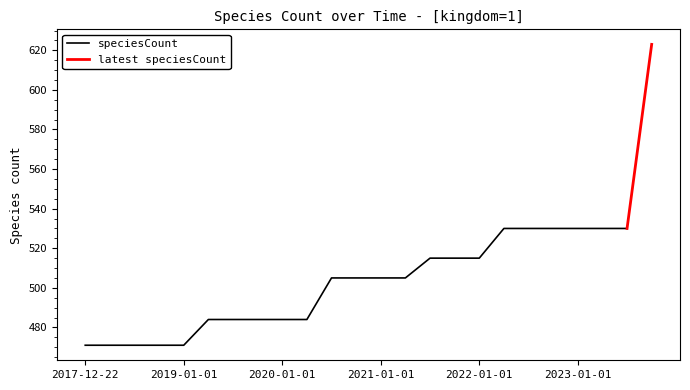

Does the chart have visible grid lines?

No